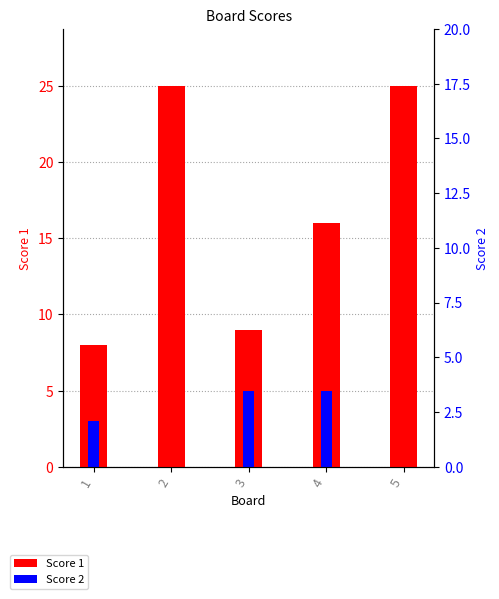

How many Score 2 values are between 0 and 5?

5